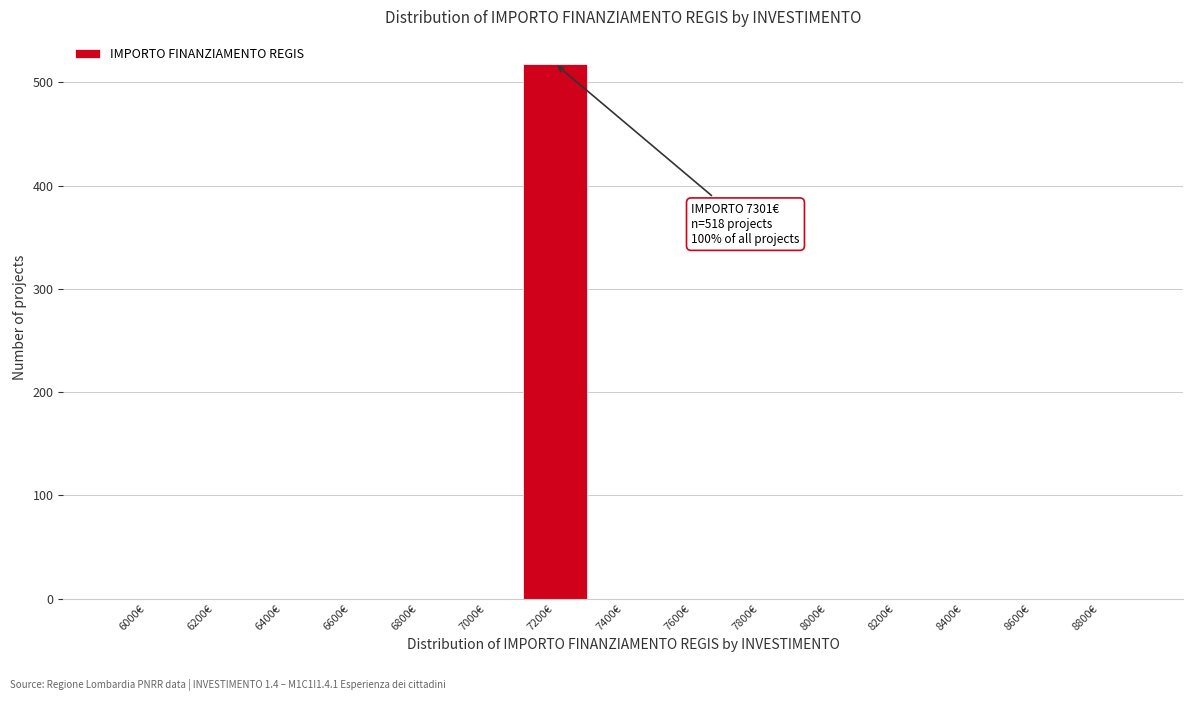

Reading left to right, list all the values displayed in this chart.

6000€=0	6200€=0	6400€=0	6600€=0	6800€=0	7000€=0	7200€=518	7400€=0	7600€=0	7800€=0	8000€=0	8200€=0	8400€=0	8600€=0	8800€=0